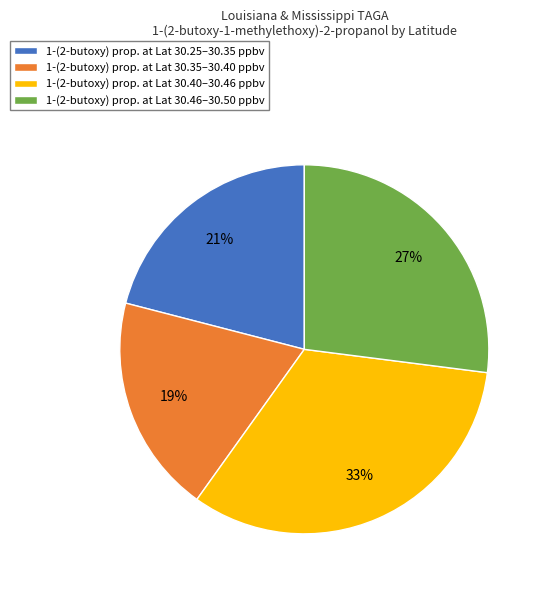

Is 1-(2-butoxy) prop. at Lat 30.35–30.40 ppbv the majority of the pie?

No